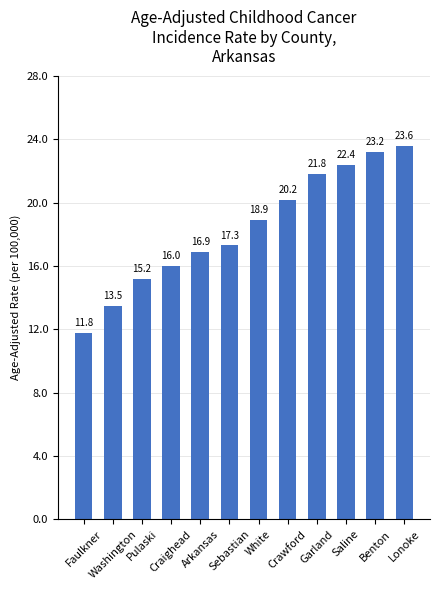

At which label does the data first exceed 18?

White